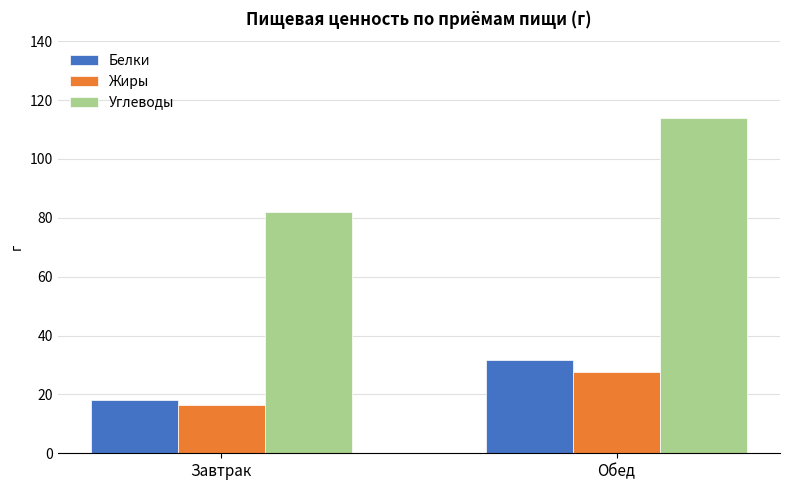

Does the chart contain stacked bars?

No